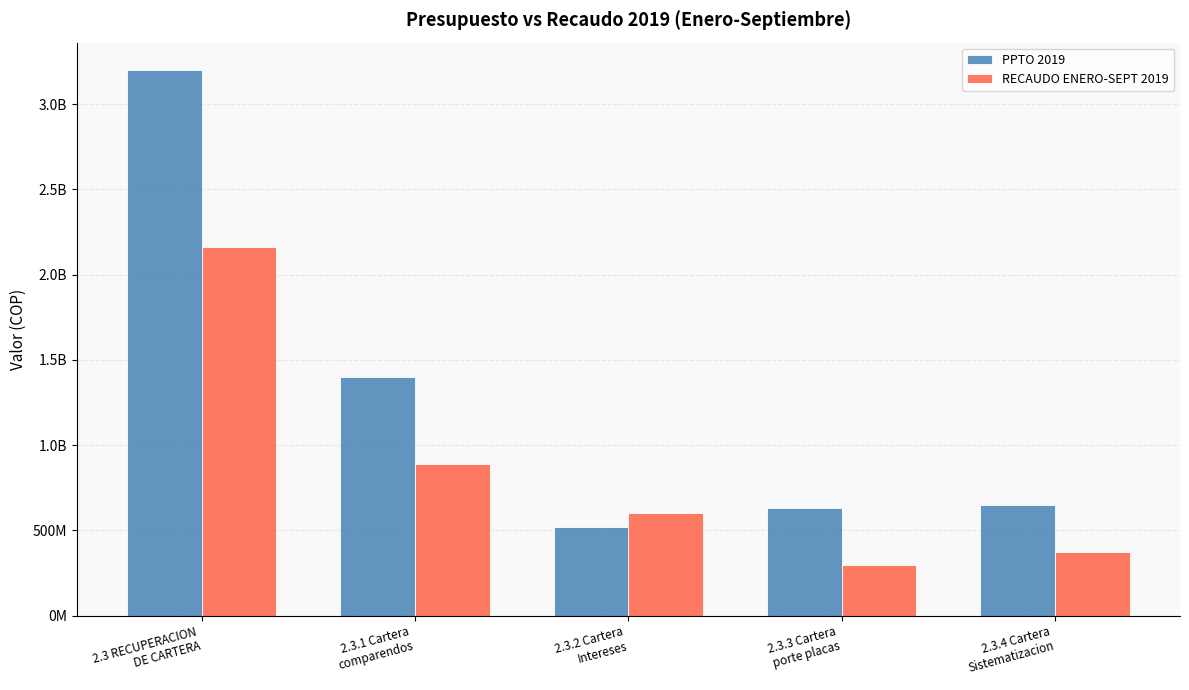

Which has a higher value, 2.3.1 Cartera
comparendos or 2.3.2 Cartera
Intereses?

2.3.1 Cartera
comparendos